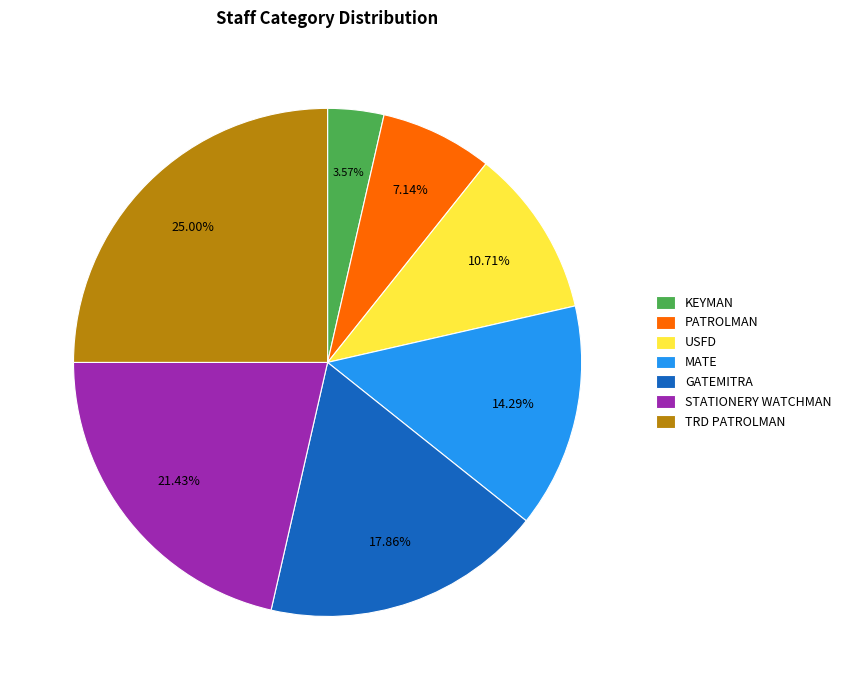

Count the number of slices in the pie.

7